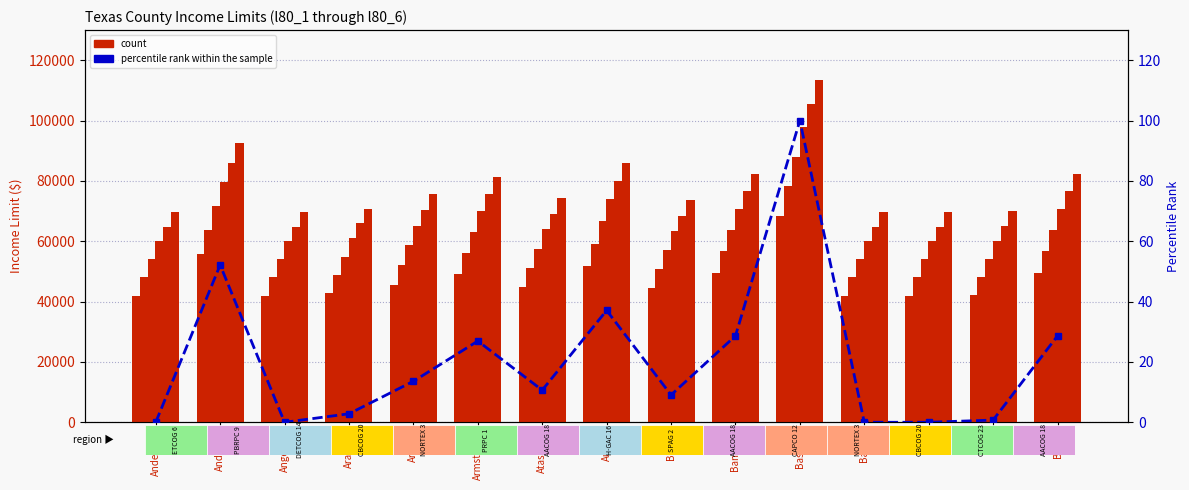

At which label does l80_5 first exceed 69150?

Andrews